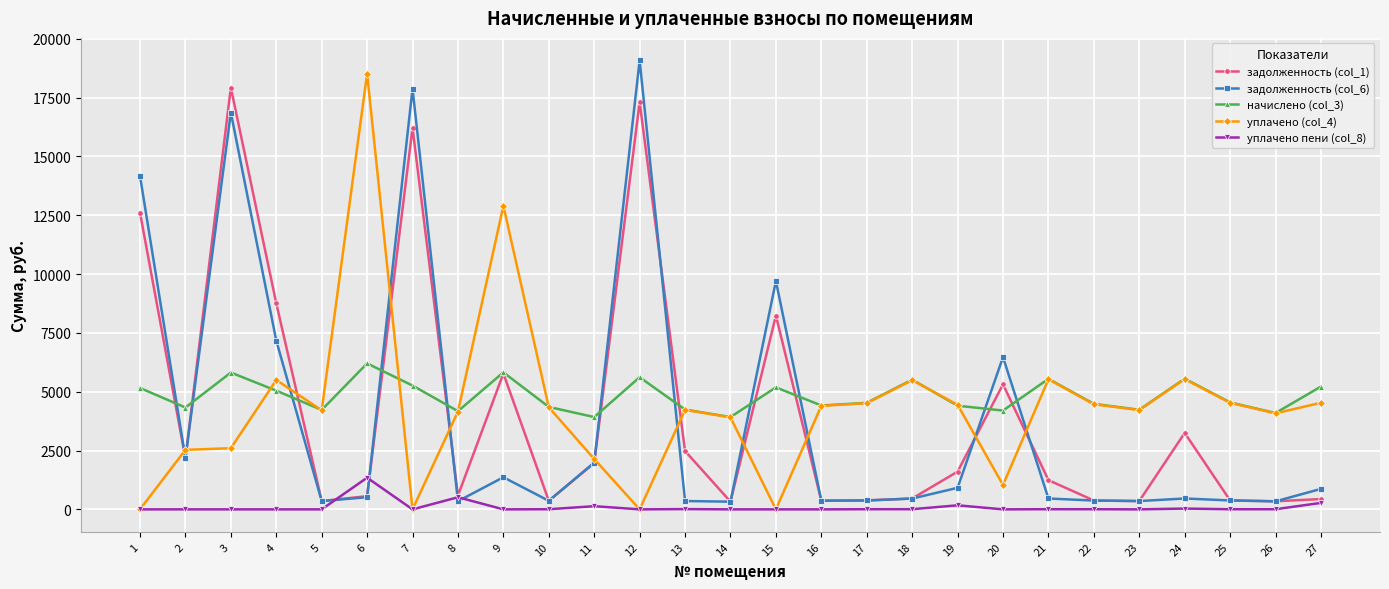

How many times do задолженность (col_1) and уплачено (col_4) cross each other?

11